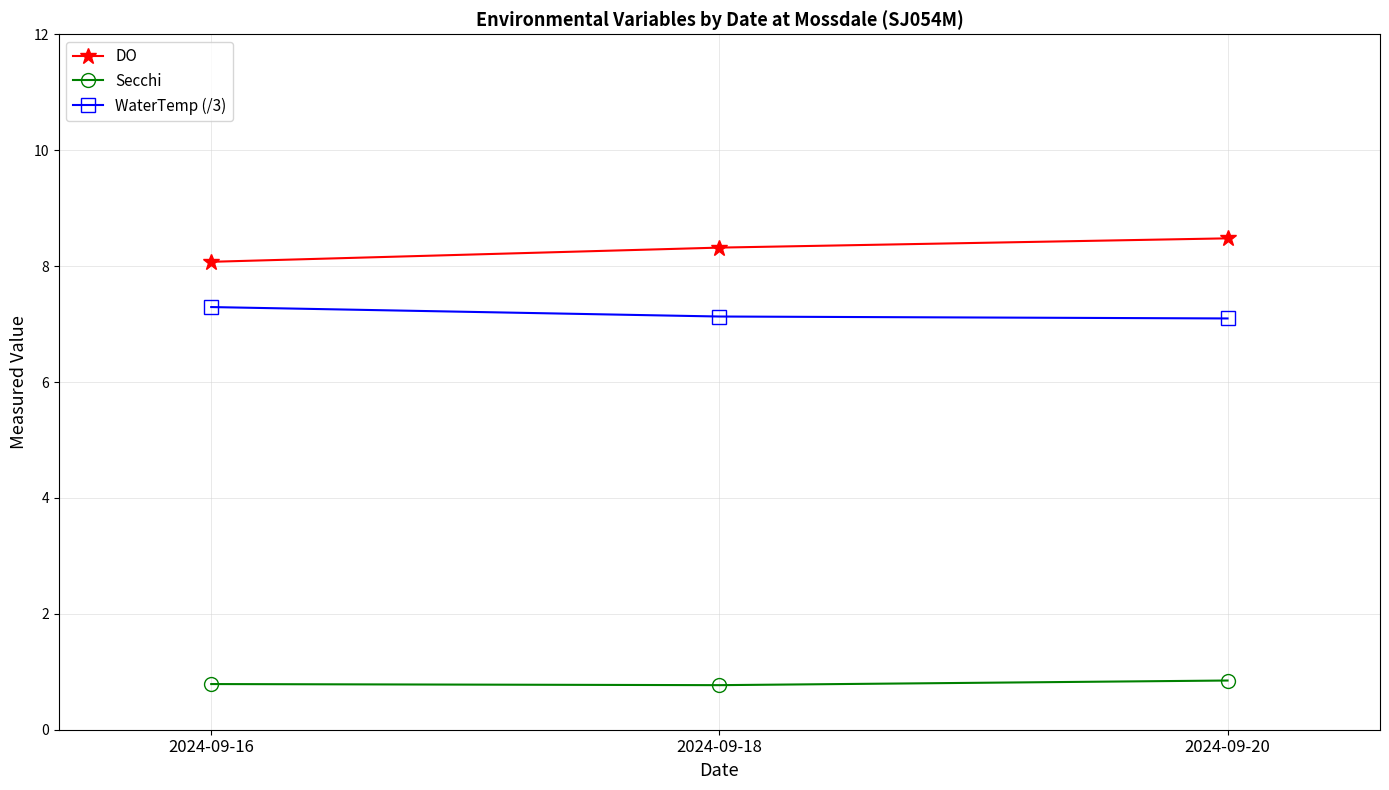

How many lines are shown in the chart?

3